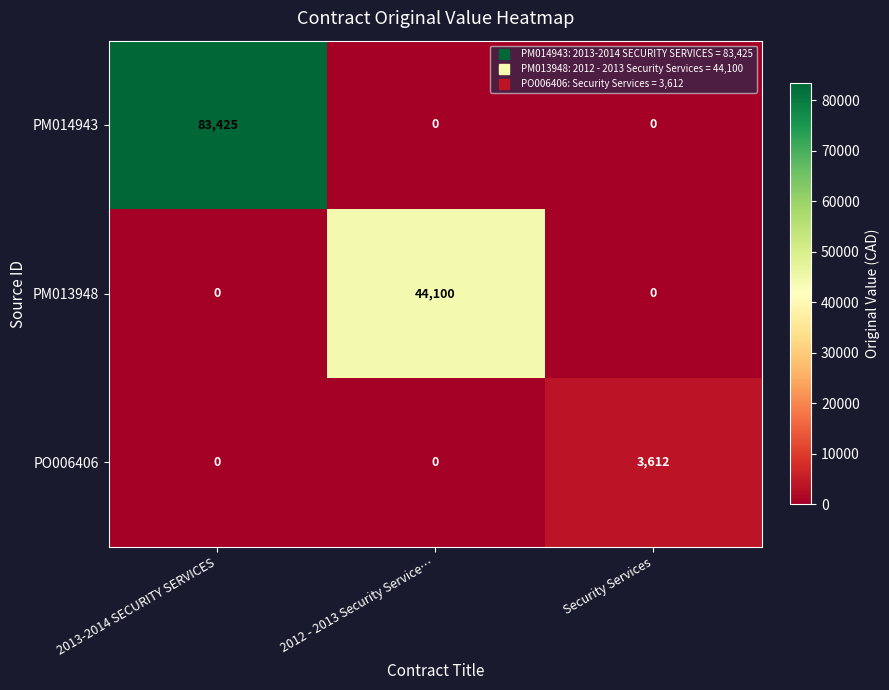

Is it true that PM013948 equals 0 at Security Services?

True